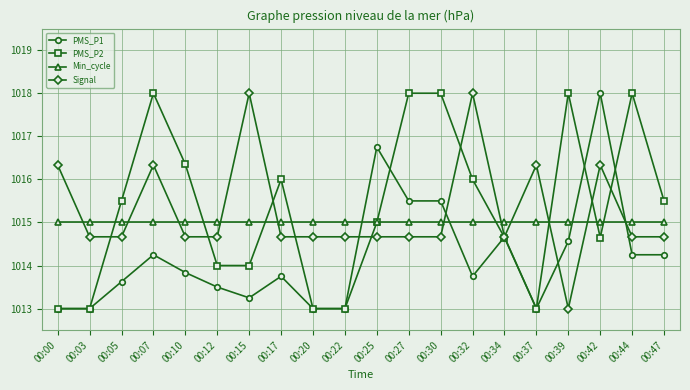

Is this an area chart (filled region under the line)?

No